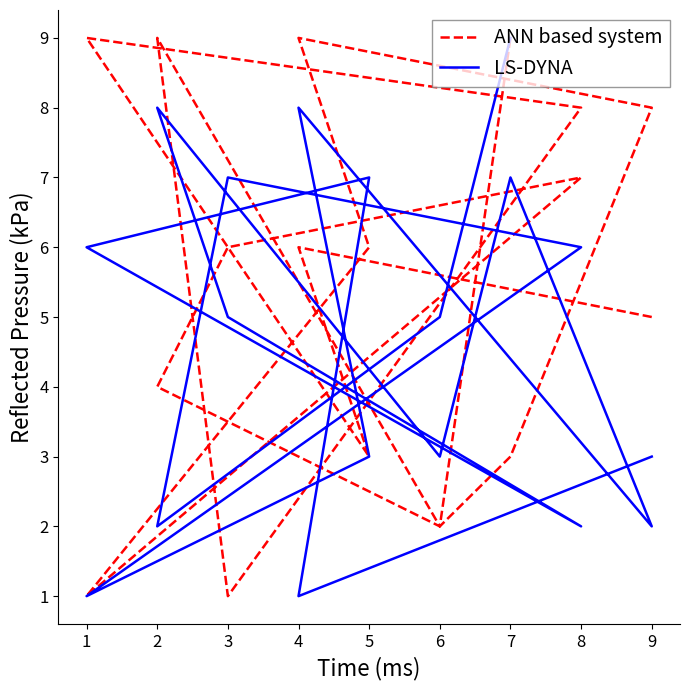

How many data points does each series have?

18